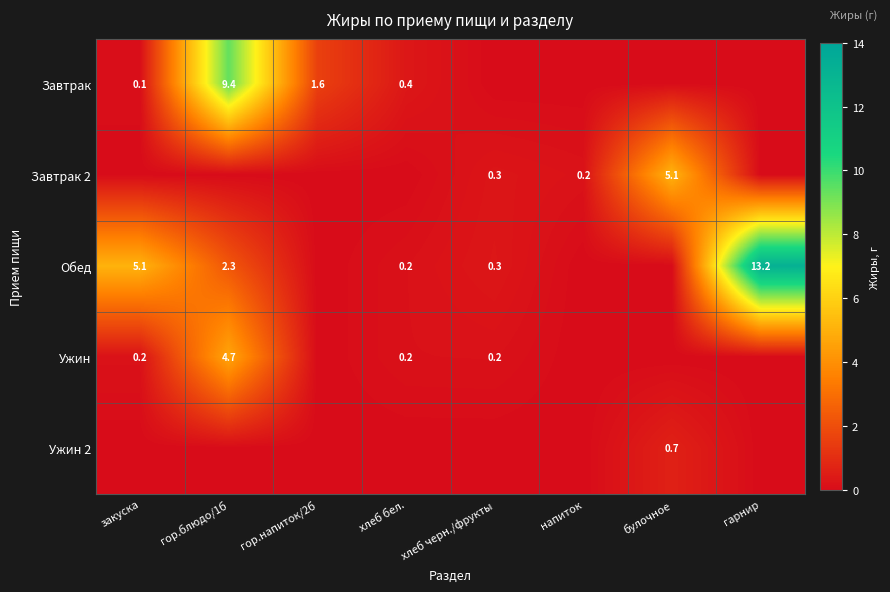

What is the difference between the Ужин values at гор.блюдо/1б and закуска?

4.5